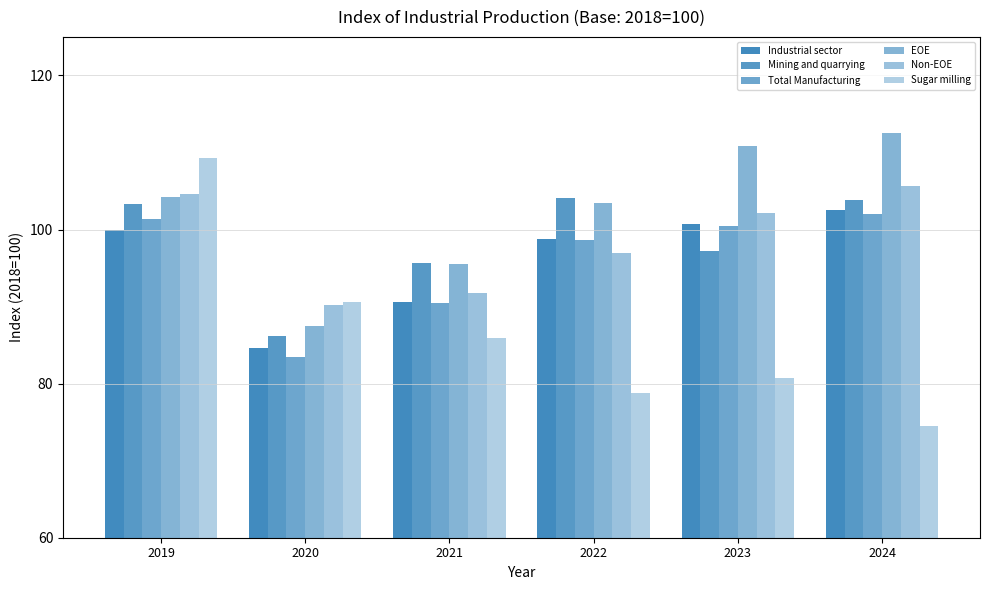

Which has a higher value, 2021 or 2023?

2023